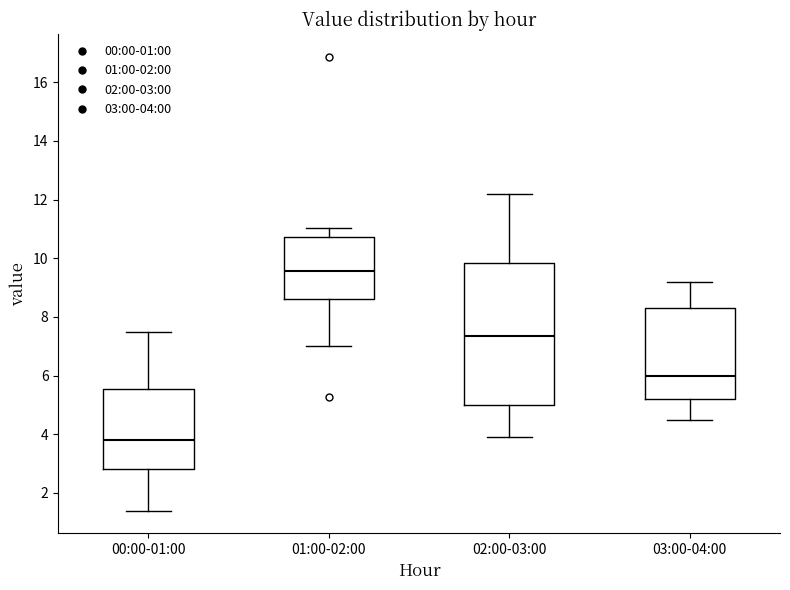

Where is the upper edge of the box for 01:00-02:00 on the y-axis? The values are not printed on the chart, so give them approximately, as read against the axis.

10.8